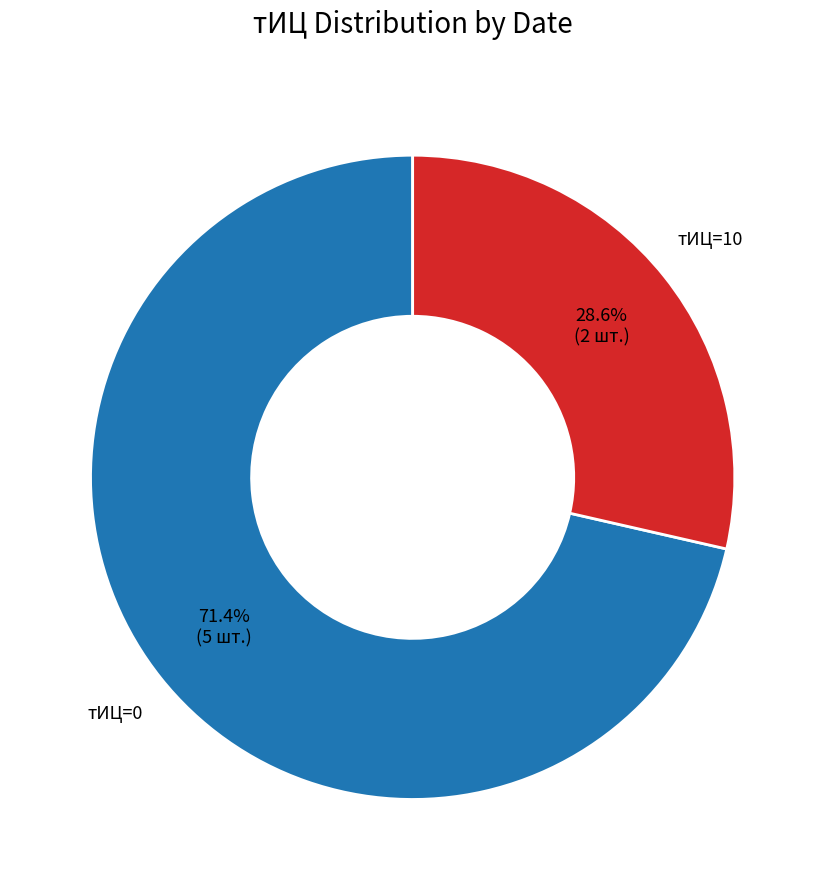

Is there a majority slice in this chart?

Yes